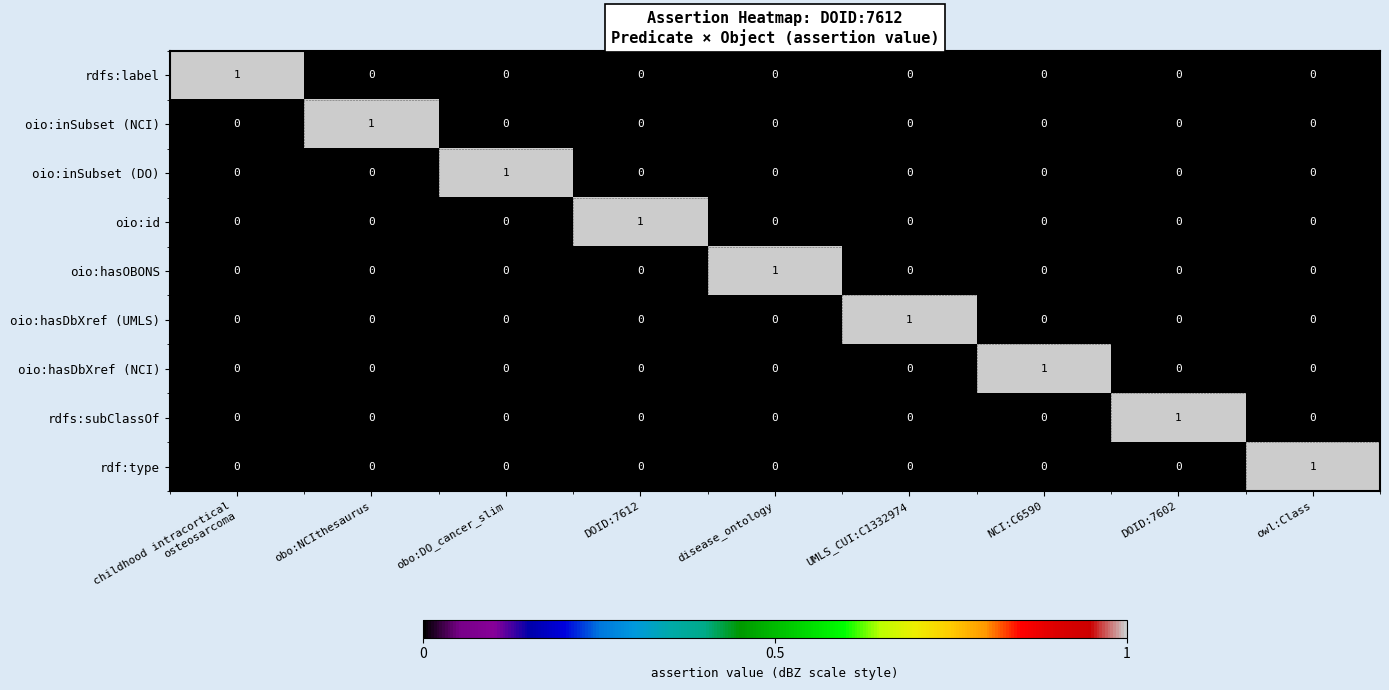

How many series are shown in this chart?

9